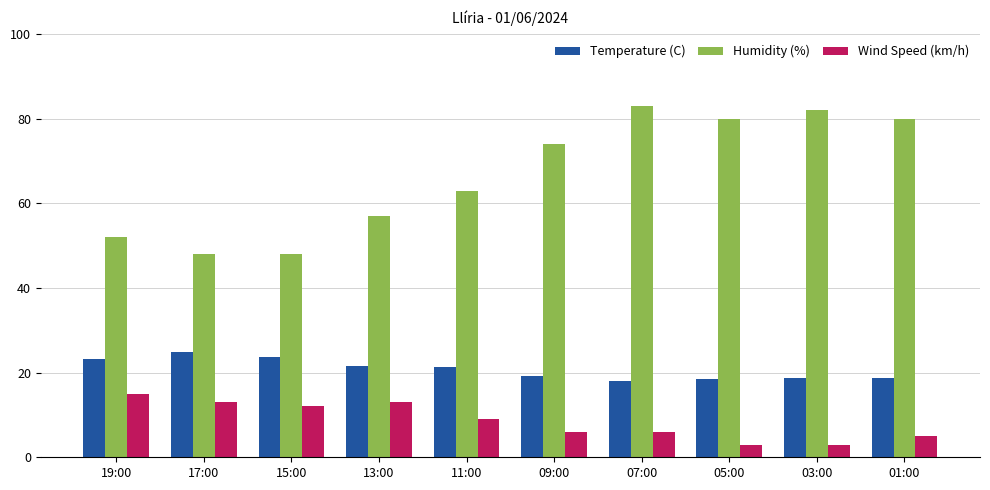

The Temperature (C) series shows 30.5 at 03:00. True or false?

False